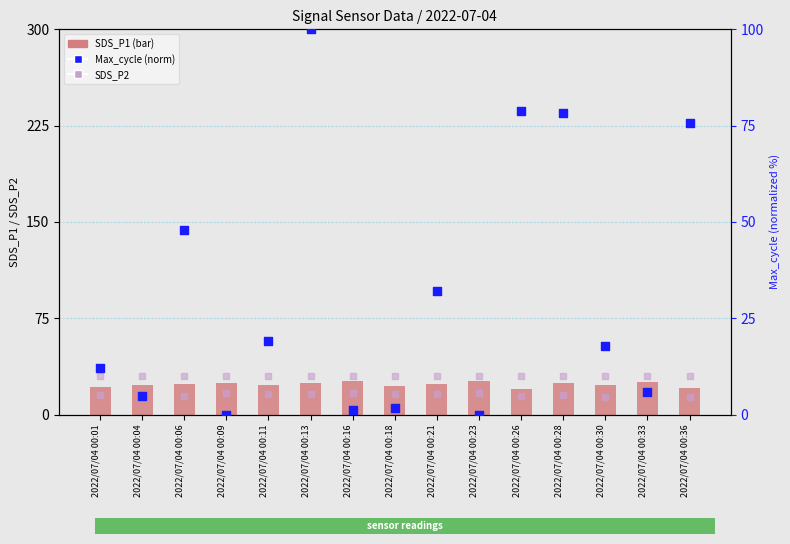

Which series has the largest total across all categories?

Max_cycle (norm)